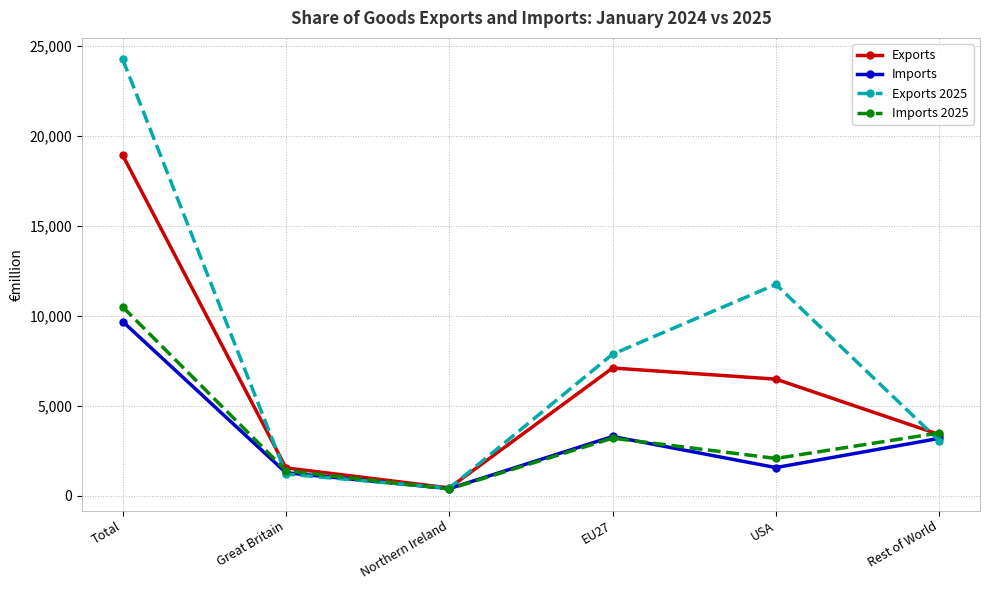

Which series has the largest range (max minus min)?

Exports 2025